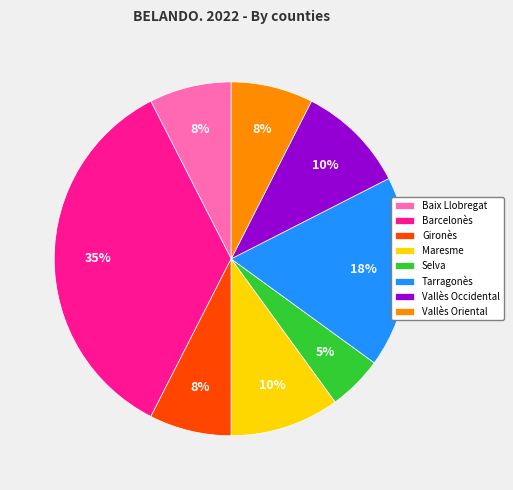

True or false: Gironès accounts for 8% of the total.

True